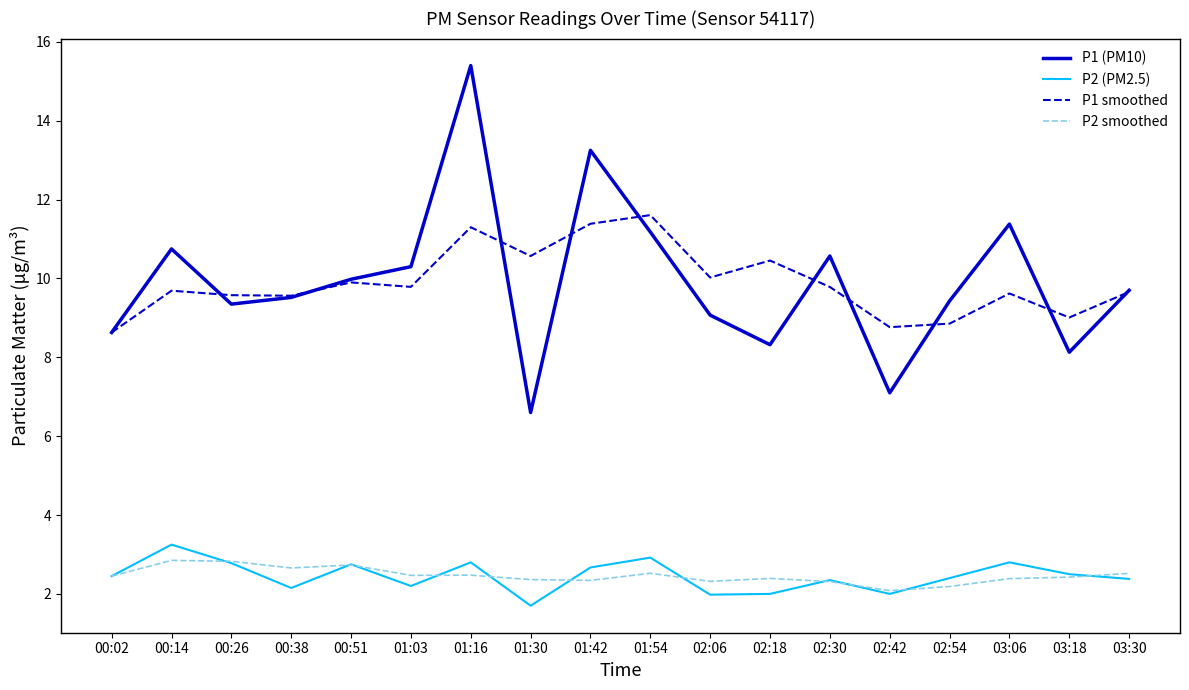

What are all the series names shown in the legend?

P1 (PM10), P2 (PM2.5), P1 smoothed, P2 smoothed